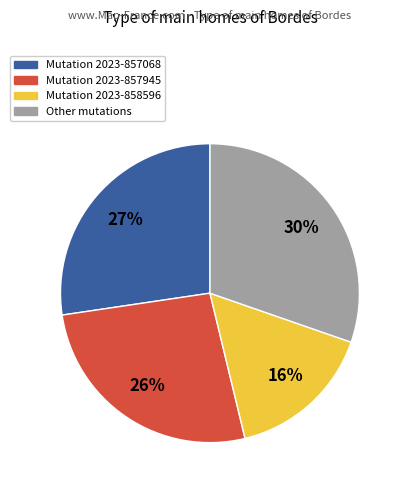

To the nearest percent, what is the difference between the largest and smallest slice percentages?

14%